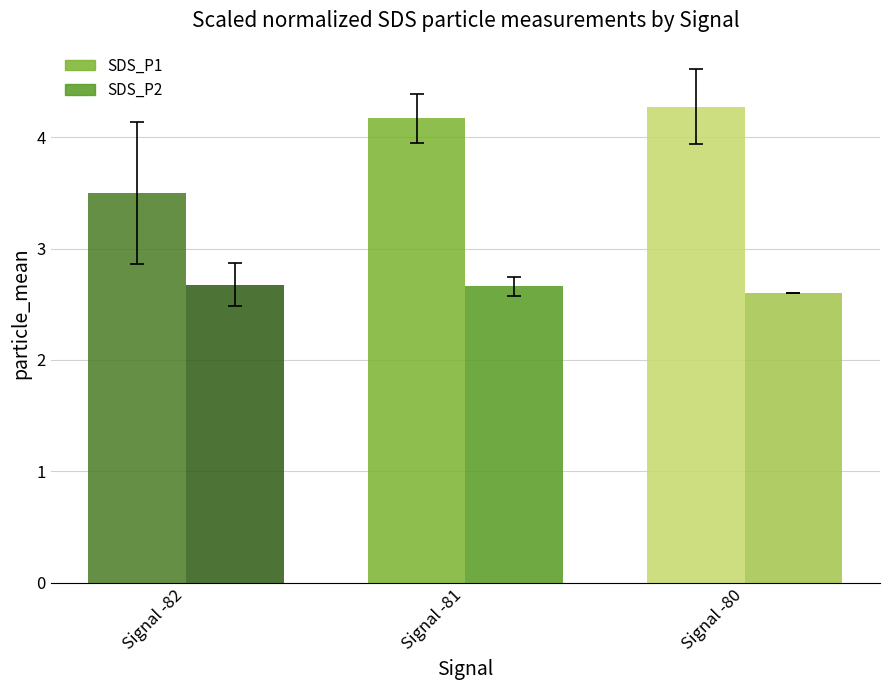

What value does the SDS_P2 series have at Signal -80?

2.6